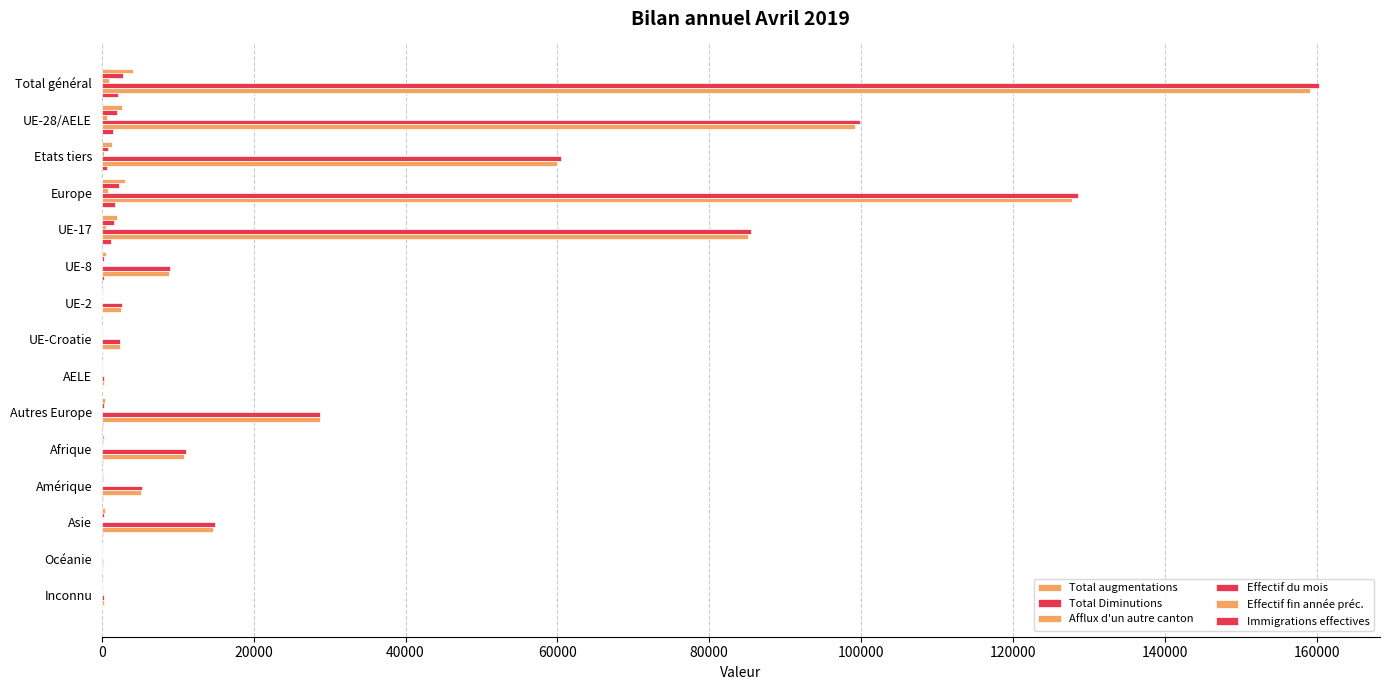

Count the number of data series in this chart.

6